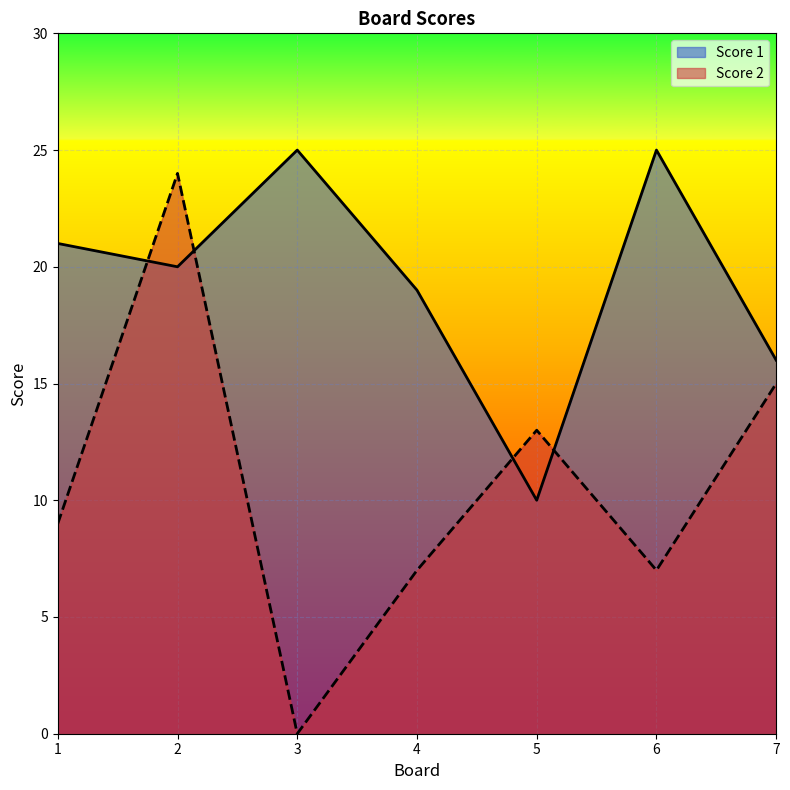

How many Score 1 values are between 16 and 25?

6